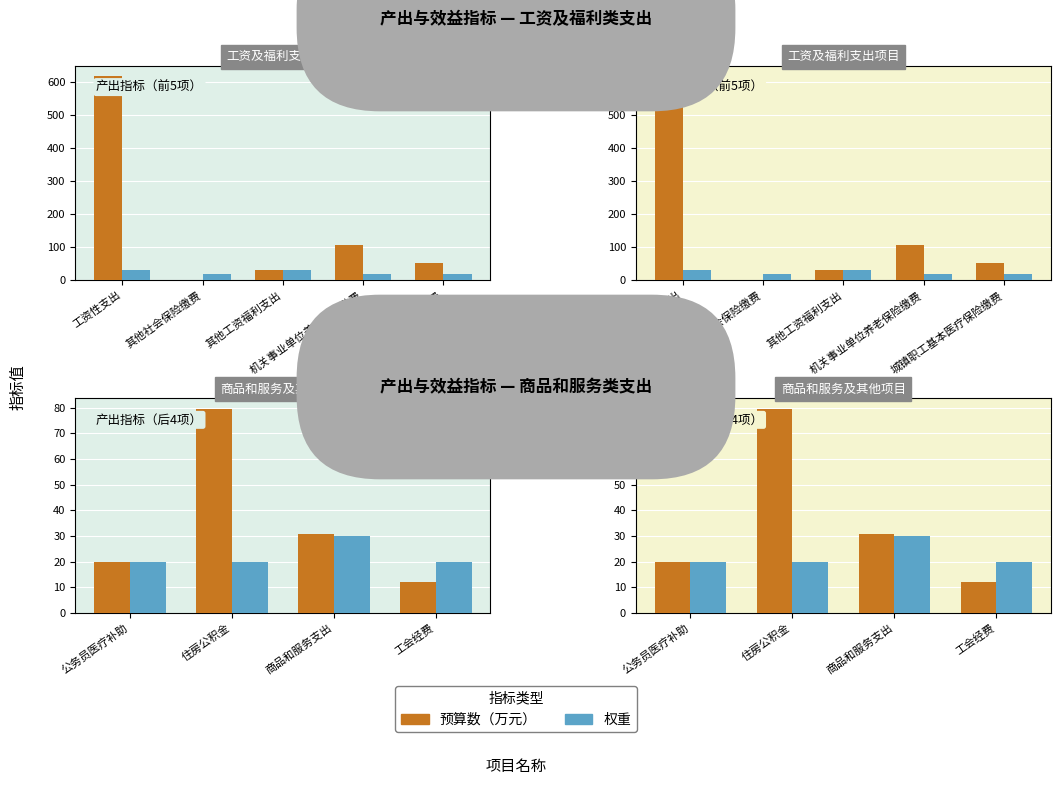

How many values in the 预算数（万元） series exceed 30?

2